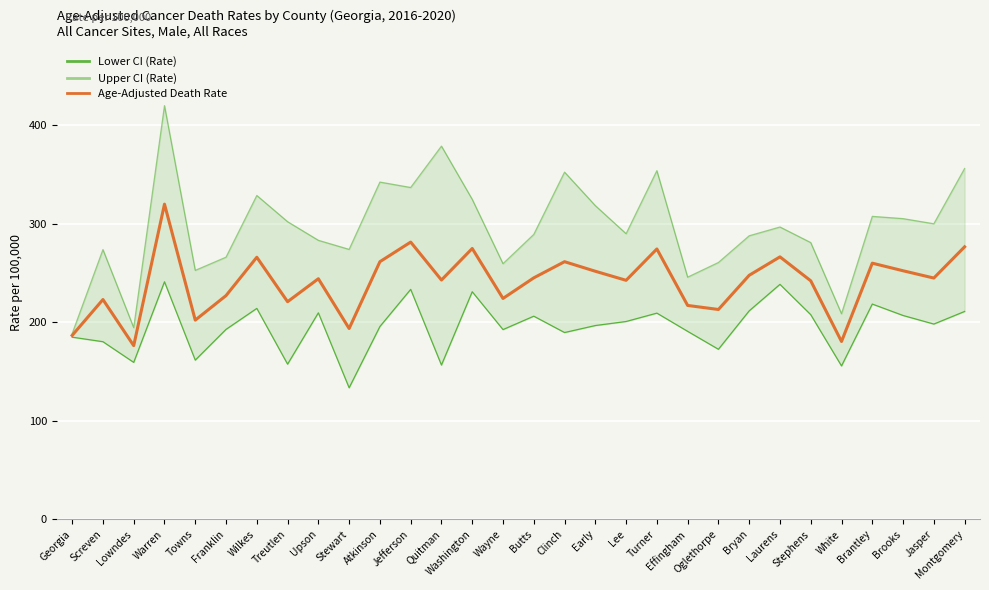

Read the Lower CI (Rate) value at Lee.

200.8